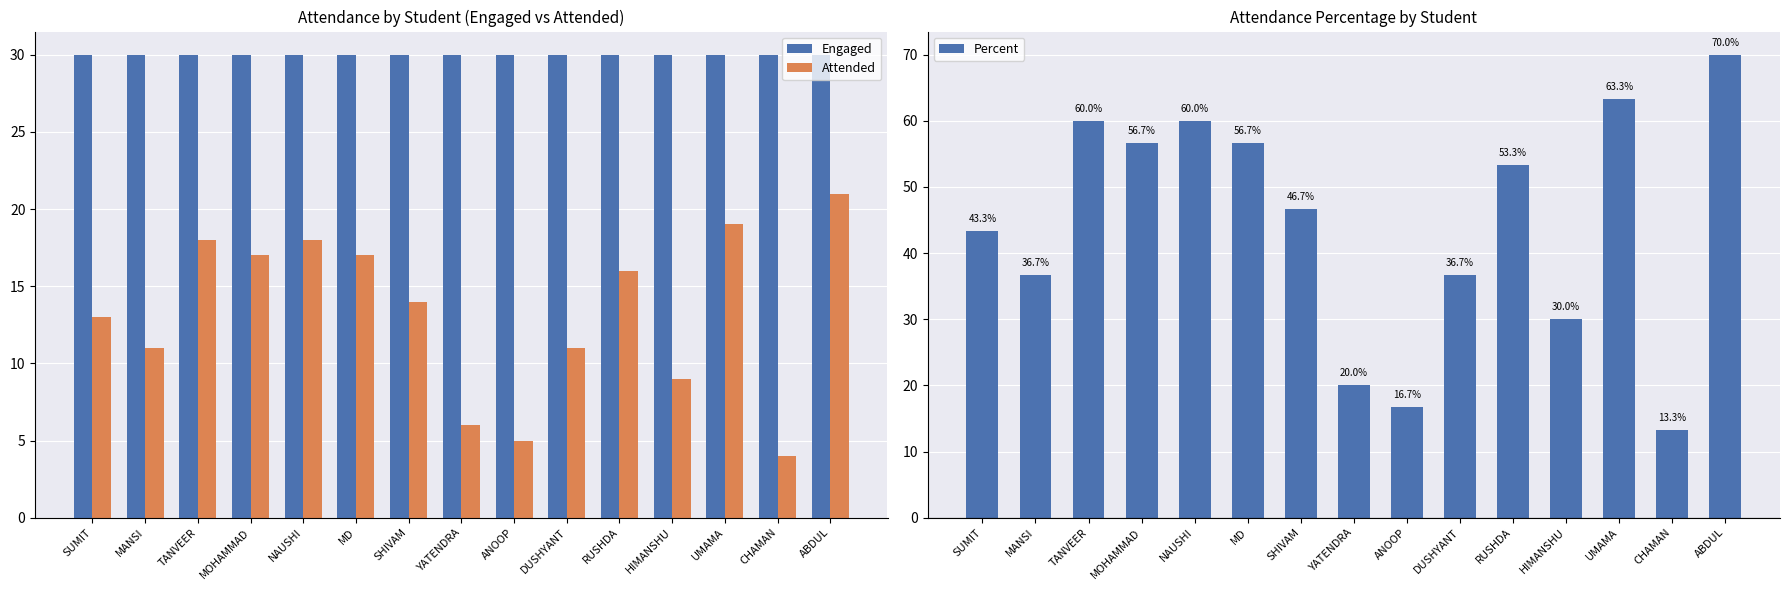

Which category has the highest value across all series?

ABDUL